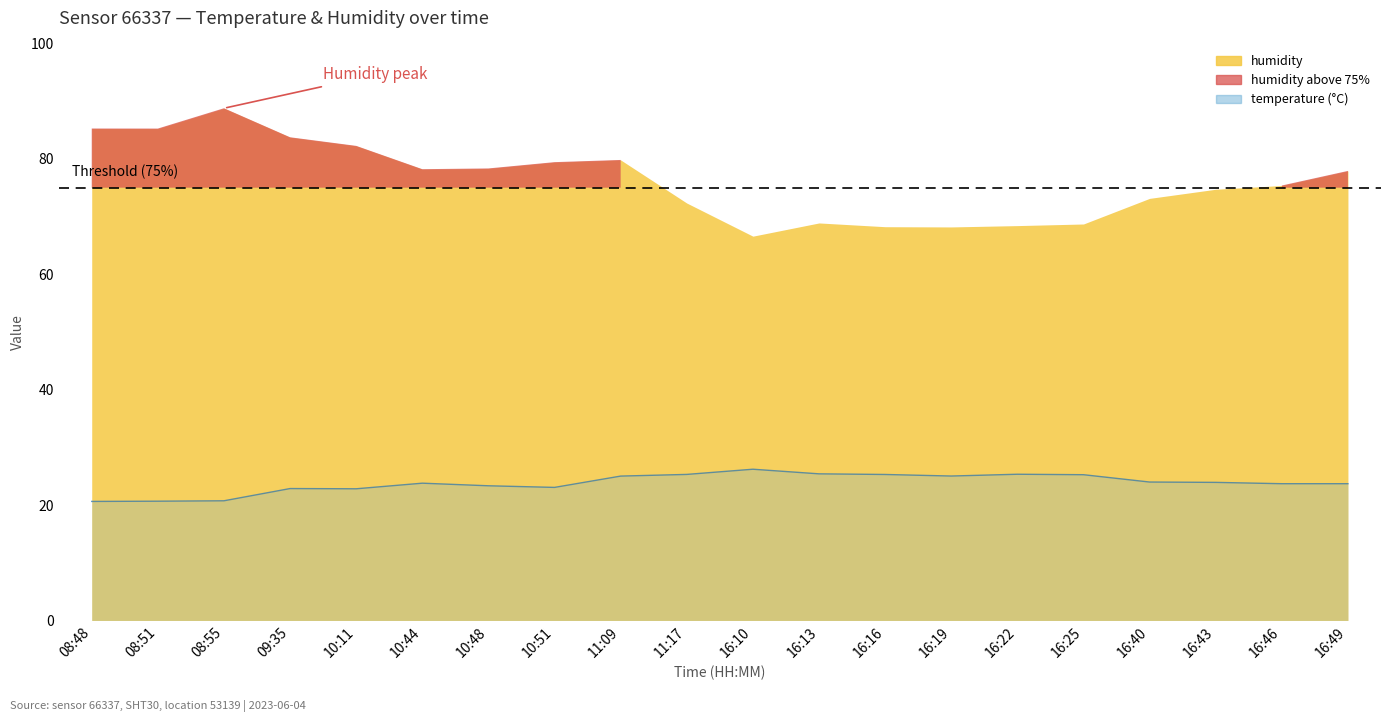

List the labels in order of value, largest first.

16:10, 16:13, 16:22, 11:17, 16:16, 16:25, 16:19, 11:09, 16:40, 16:43, 10:44, 16:46, 16:49, 10:48, 10:51, 09:35, 10:11, 08:55, 08:51, 08:48